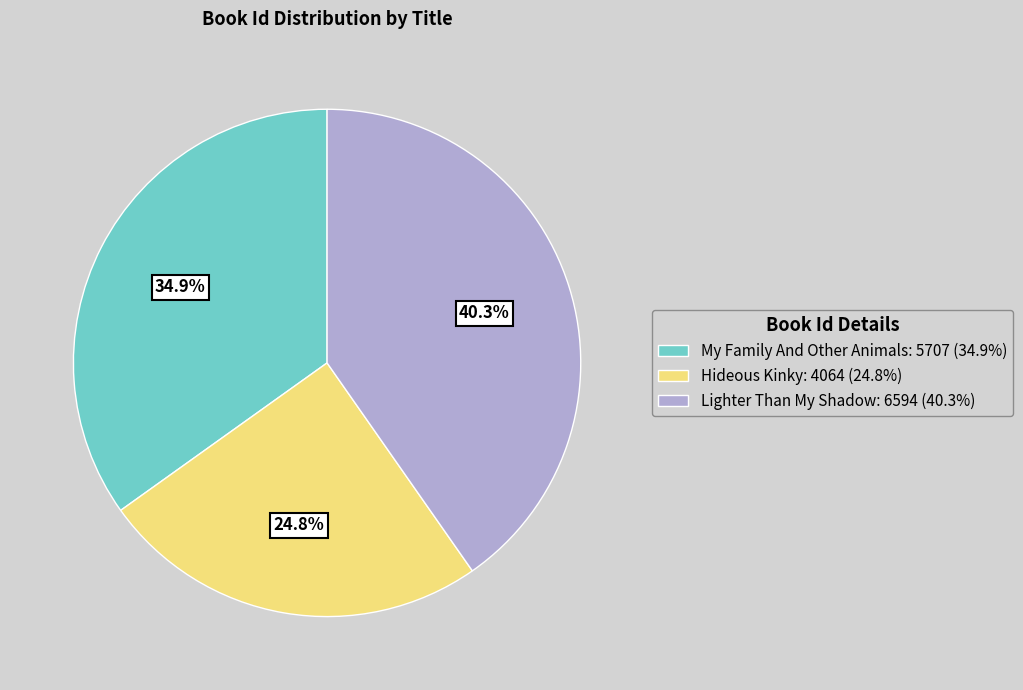

How many slices are in this pie chart?

3